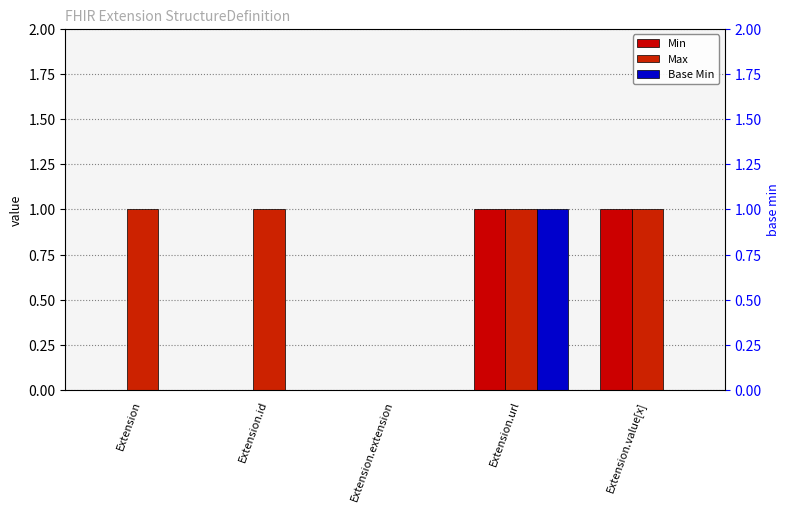

List the series in order of their overall mean, lowest first.

Base Min, Min, Max